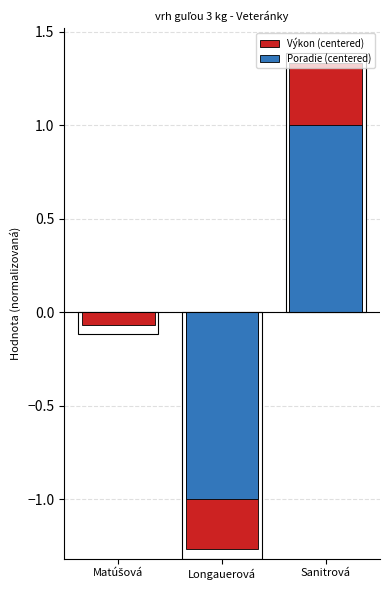

How many data points in Poradie (centered) are above 0?

1